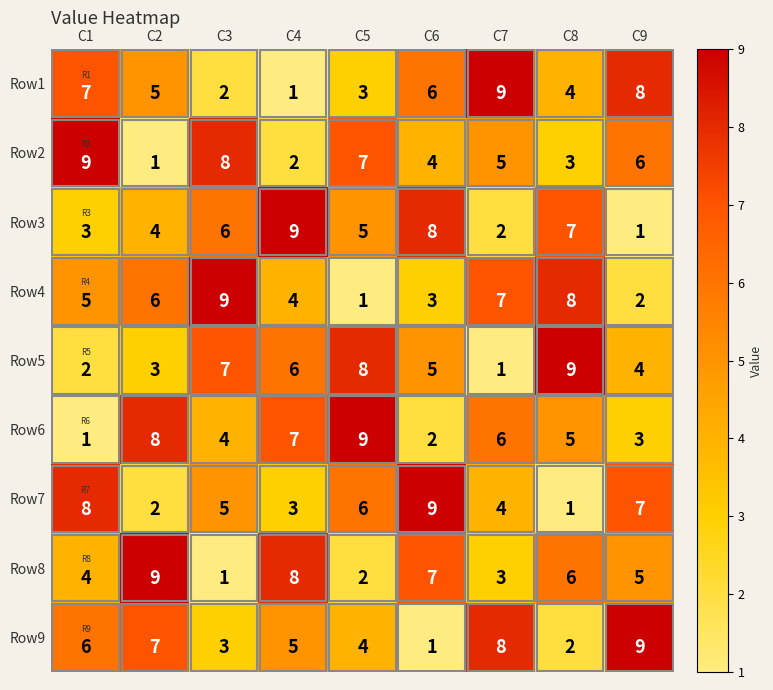

Rank the series at C2 from highest to lowest value.

Row8, Row6, Row9, Row4, Row1, Row3, Row5, Row7, Row2